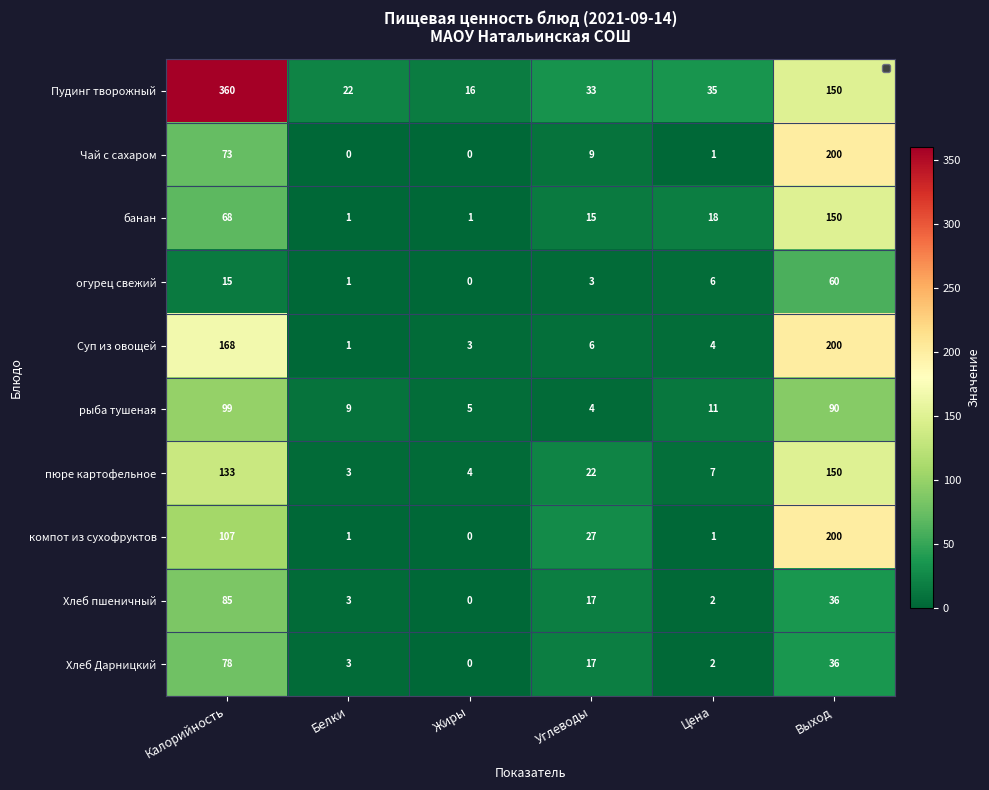

Rank the categories by Хлеб Дарницкий value from lowest to highest.

Жиры, Цена, Белки, Углеводы, Выход, Калорийность